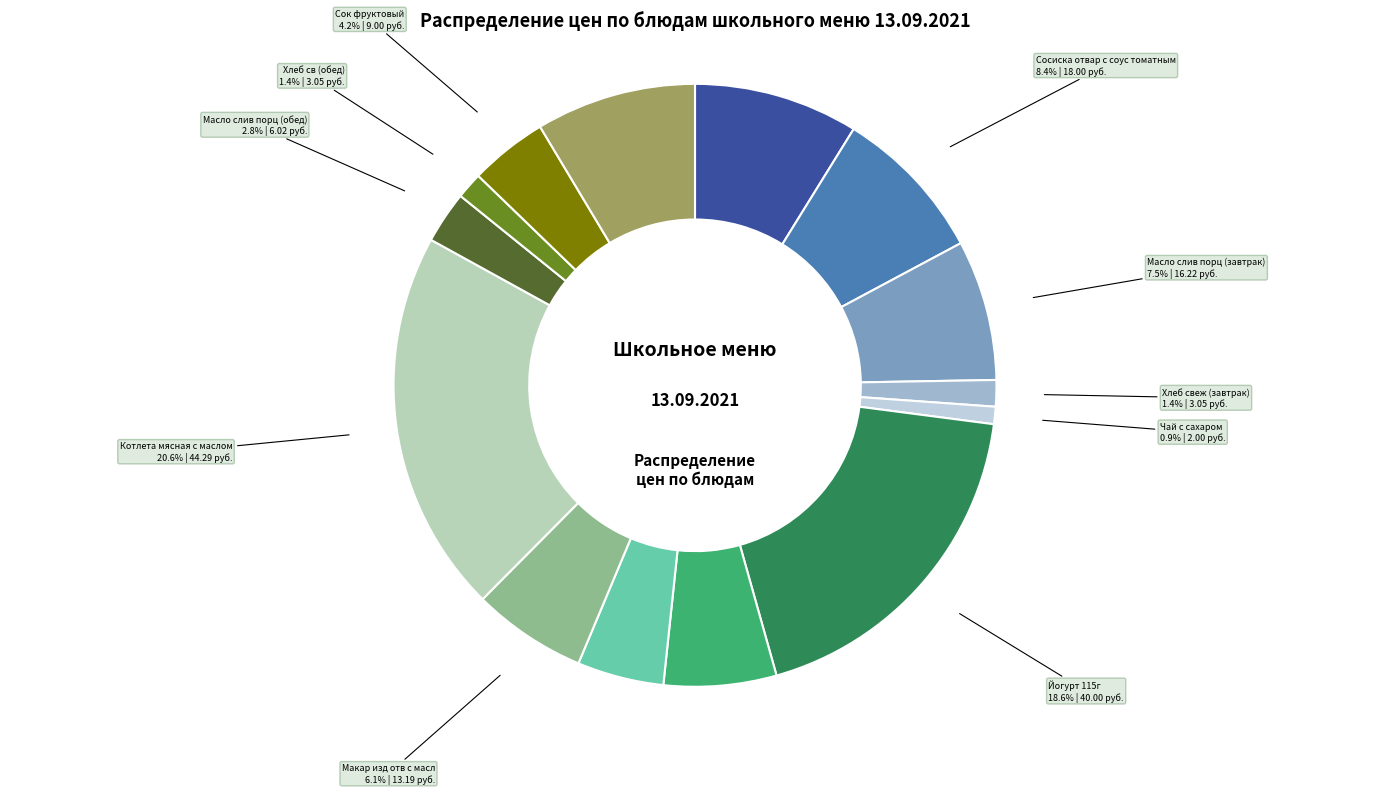

Does any single category account for the majority?

No